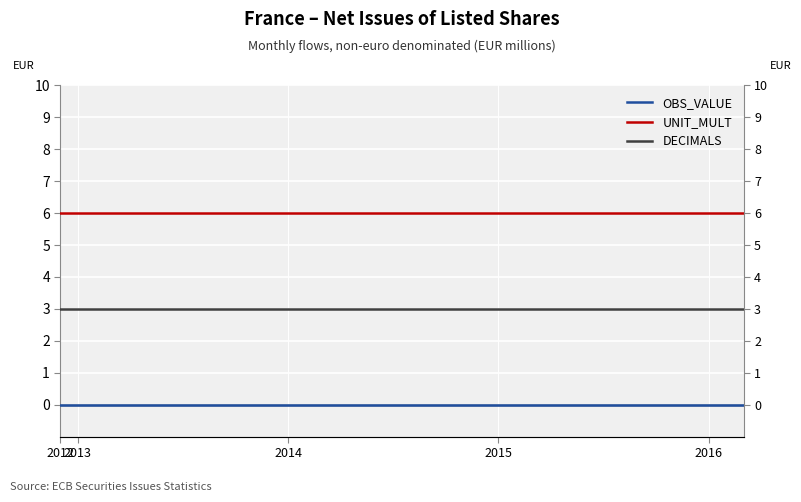

Reading left to right, list all the values displayed in this chart.

OBS_VALUE: 0	0	0	0	0	0	0	0	0	0	0	0	0	0	0	0	0	0	0	0	0	0	0	0	0	0	0	0	0	0	0	0	0	0	0	0	0	0	0	0
UNIT_MULT: 6	6	6	6	6	6	6	6	6	6	6	6	6	6	6	6	6	6	6	6	6	6	6	6	6	6	6	6	6	6	6	6	6	6	6	6	6	6	6	6
DECIMALS: 3	3	3	3	3	3	3	3	3	3	3	3	3	3	3	3	3	3	3	3	3	3	3	3	3	3	3	3	3	3	3	3	3	3	3	3	3	3	3	3